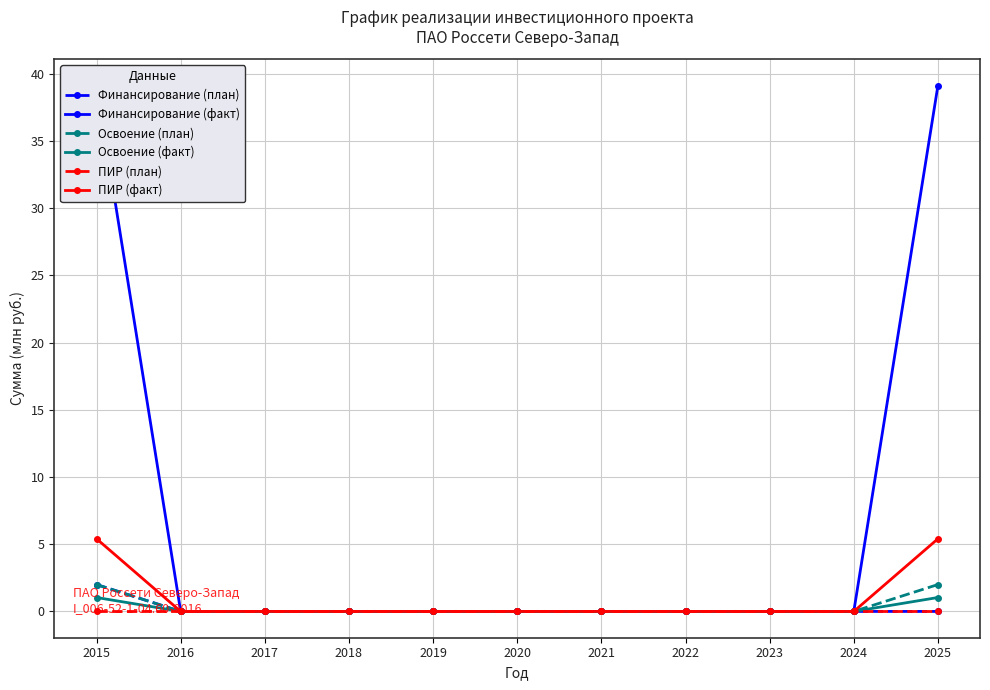

Rank the series by their maximum value, from lowest to highest.

ПИР (план), Освоение (факт), Финансирование (план), Освоение (план), ПИР (факт), Финансирование (факт)